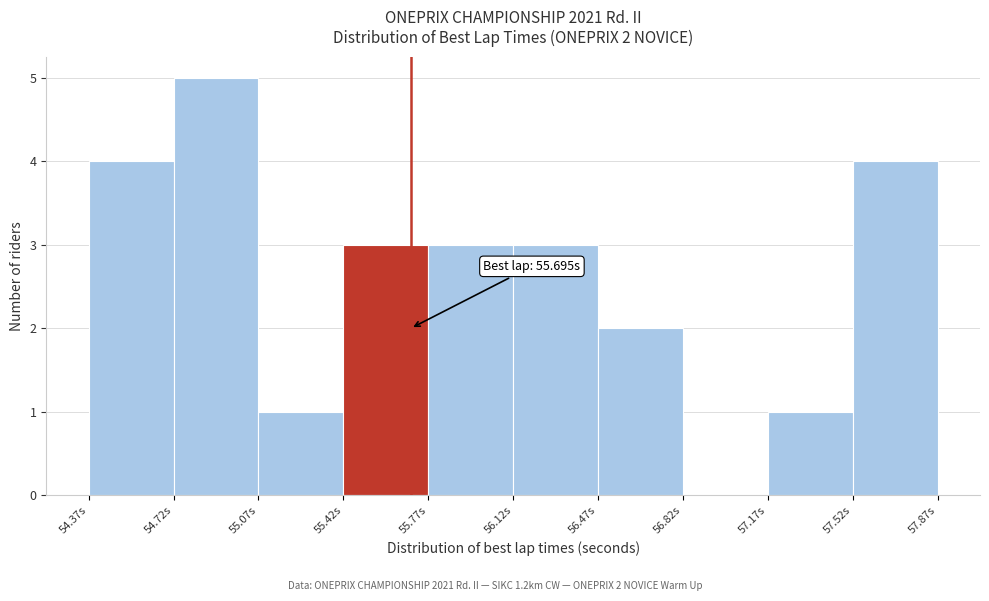

Over which range of the x-axis is the bar tallest?

54.70 to 55.05